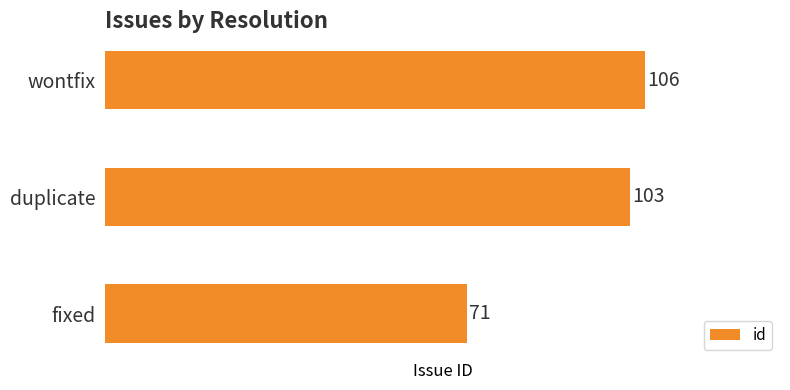

What is the change in value from fixed to wontfix?

+35